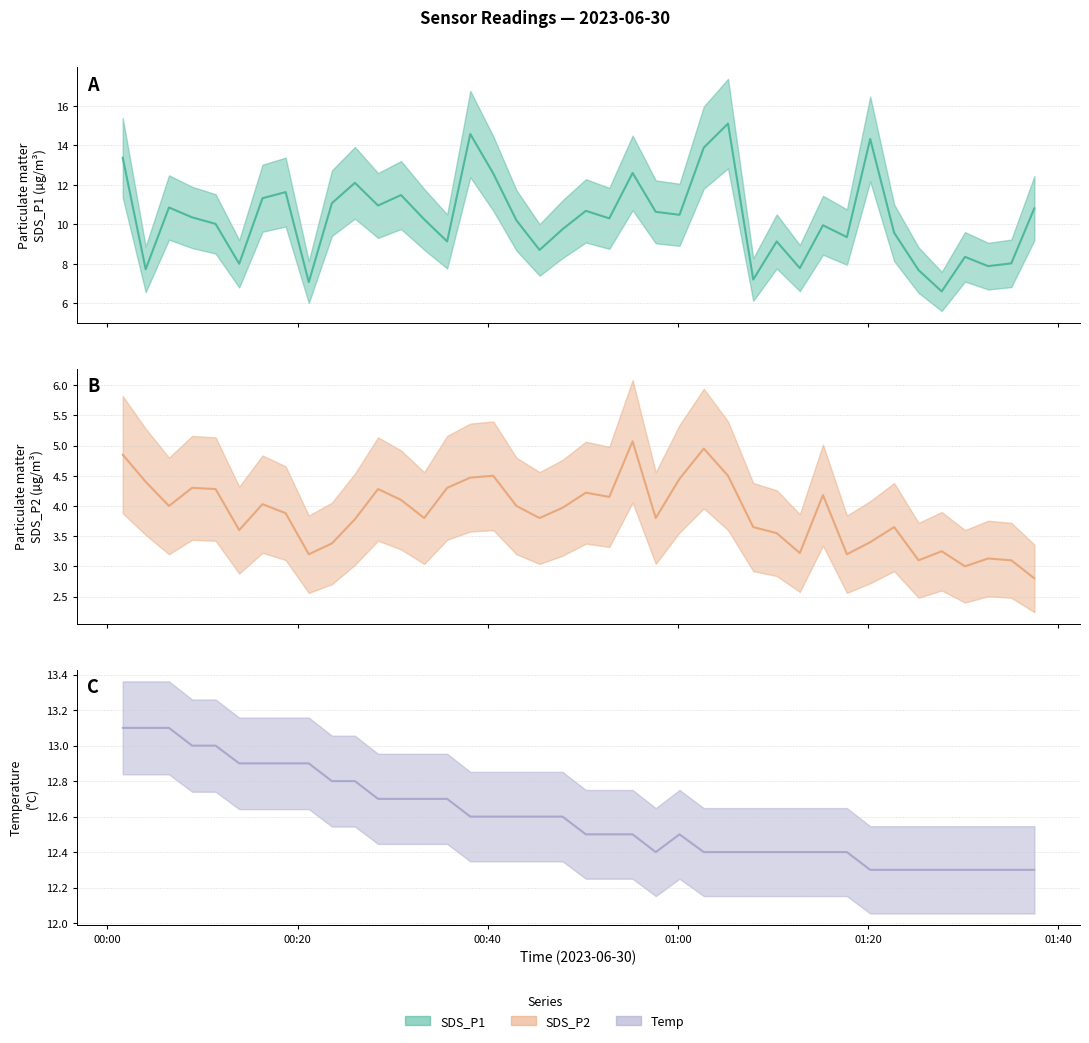

Where is the first local minimum for Temp?

2023/06/30 00:57:40